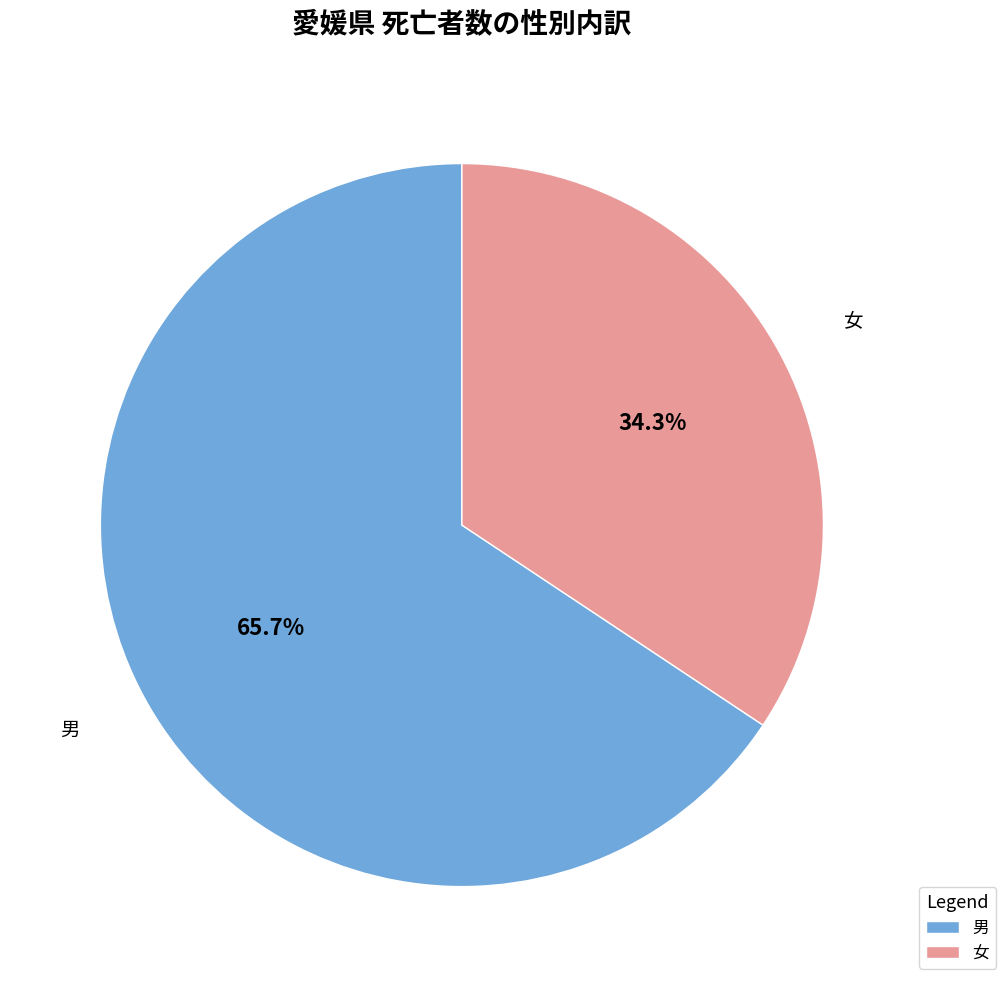

What portion of the pie excludes 女?

65.7%